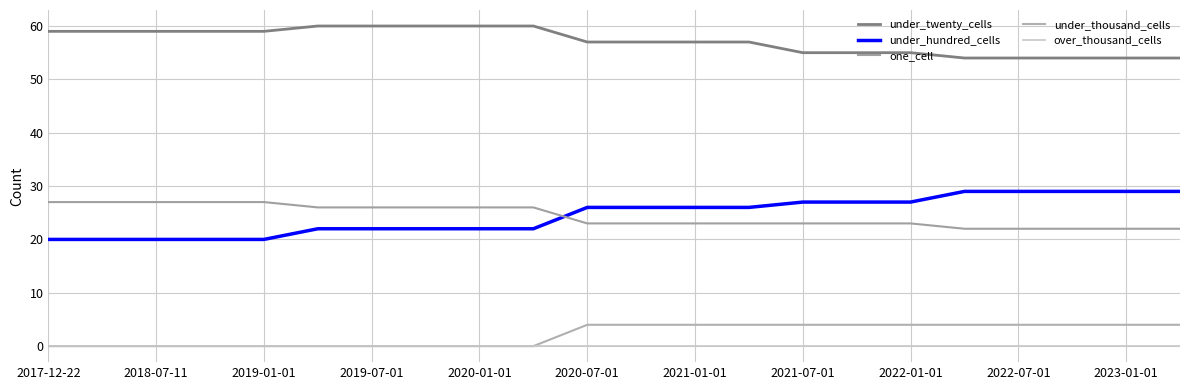

How many lines are shown in the chart?

5